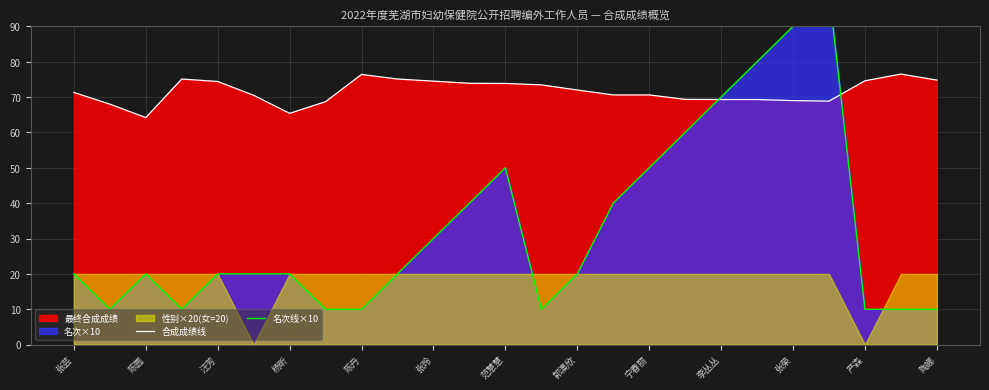

What is the lowest value of the 合成成绩线 series?

64.2